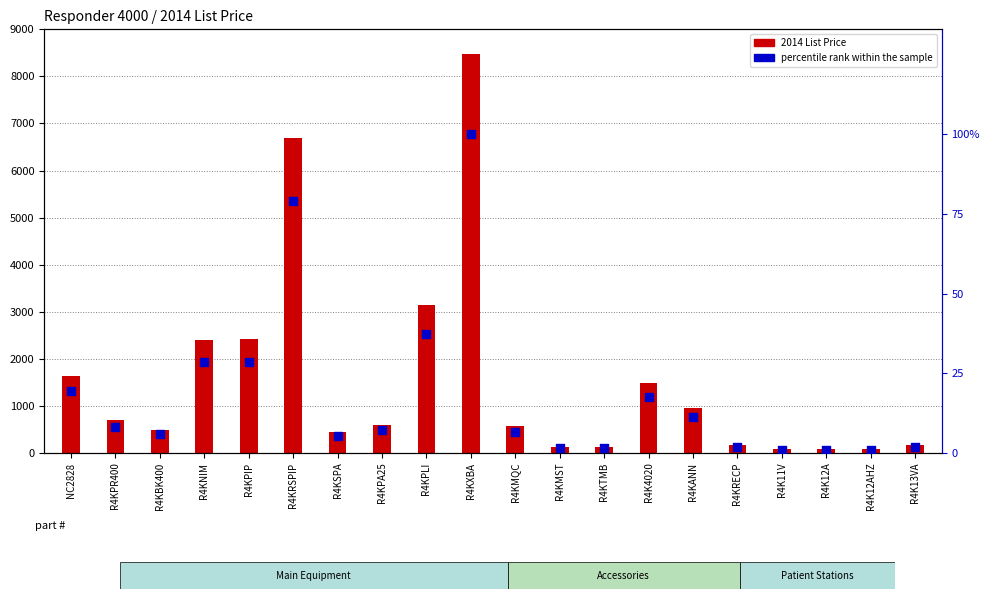

Which series has the largest Y range (max minus min)?

2014 List Price